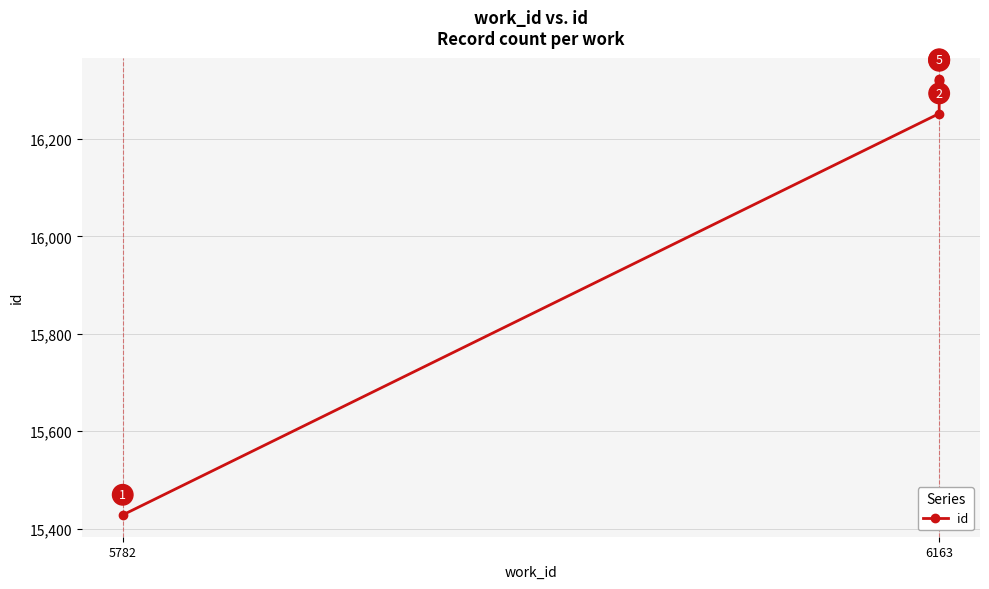

Does the chart display data point markers on the line(s)?

Yes